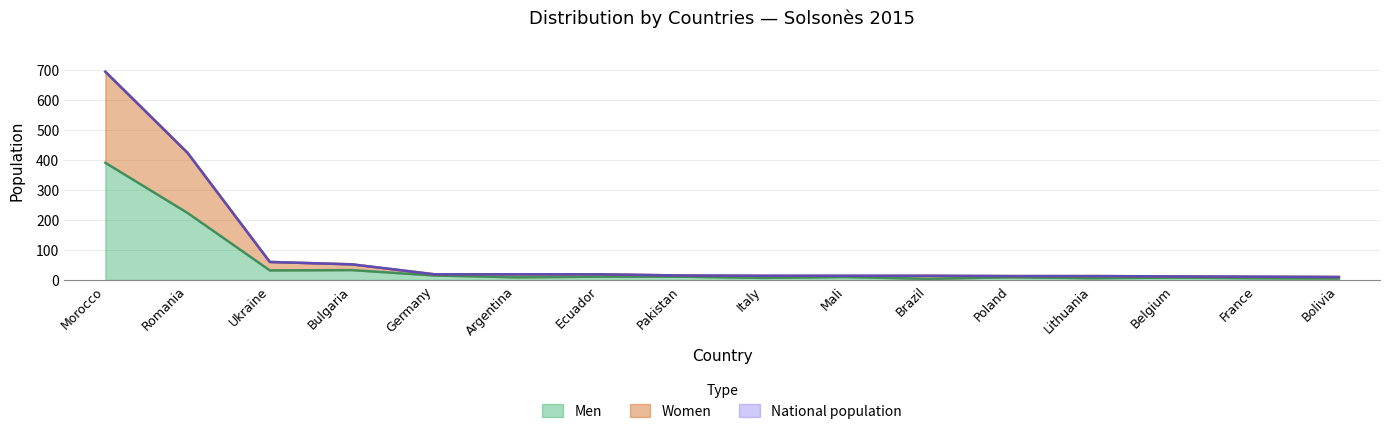

What is the difference between the Women values at Italy and Germany?

5